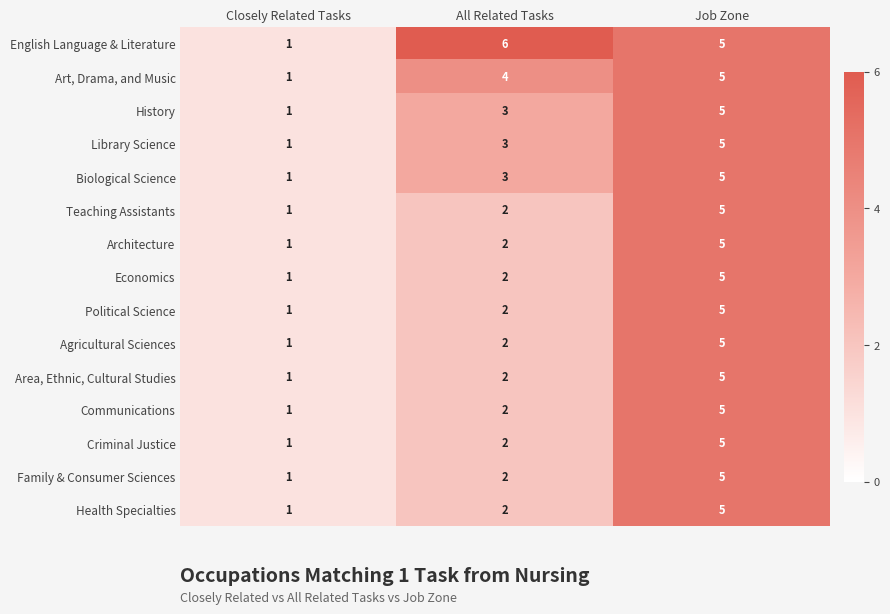

What is the average value of the Library Science series?

3